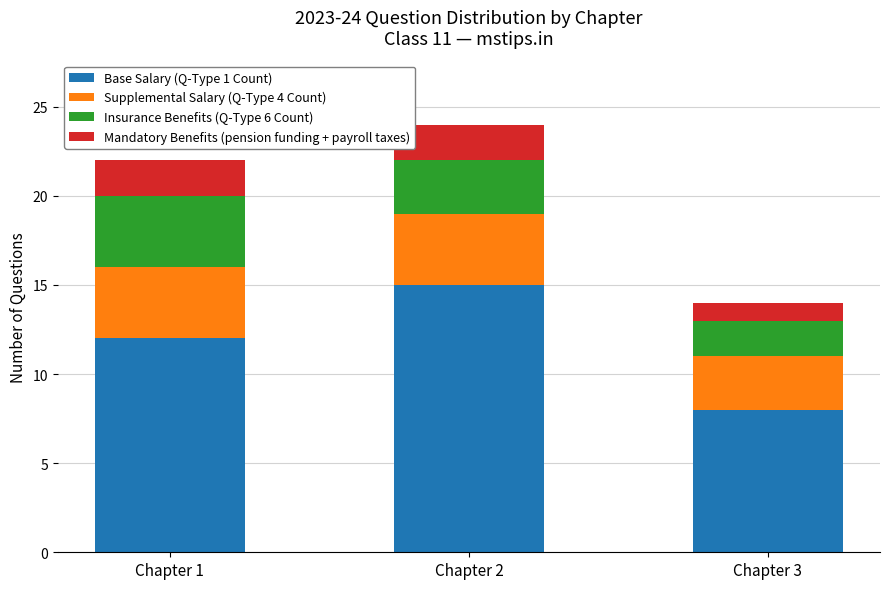

True or false: Base Salary (Q-Type 1 Count) has a value of 4 at Chapter 3.

False